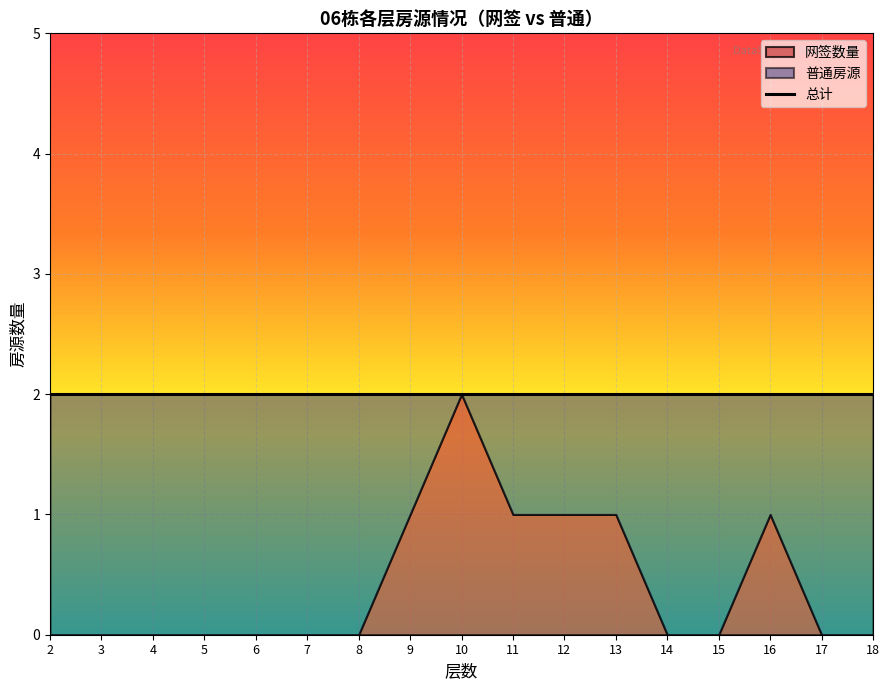

True or false: 网签数量 and 普通房源 intersect in this chart.

False